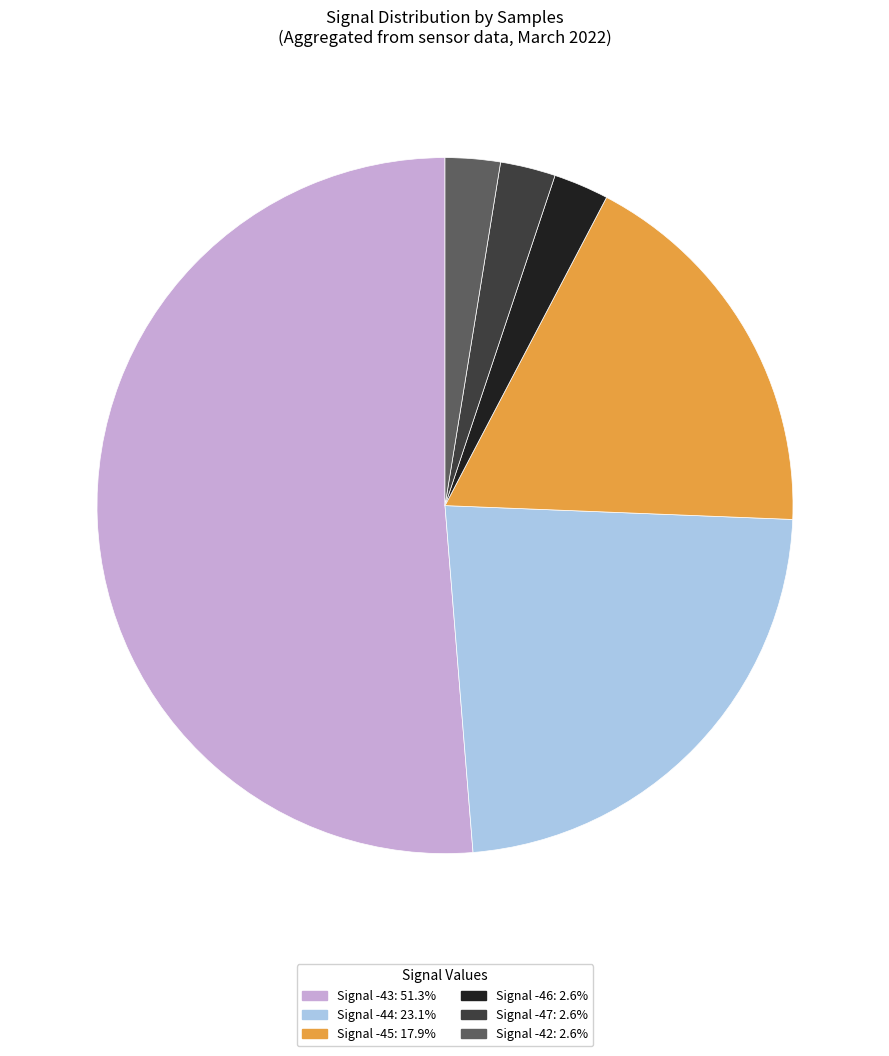

Do Signal -42: 2.6% and Signal -44: 23.1% together represent more than half of the pie?

No